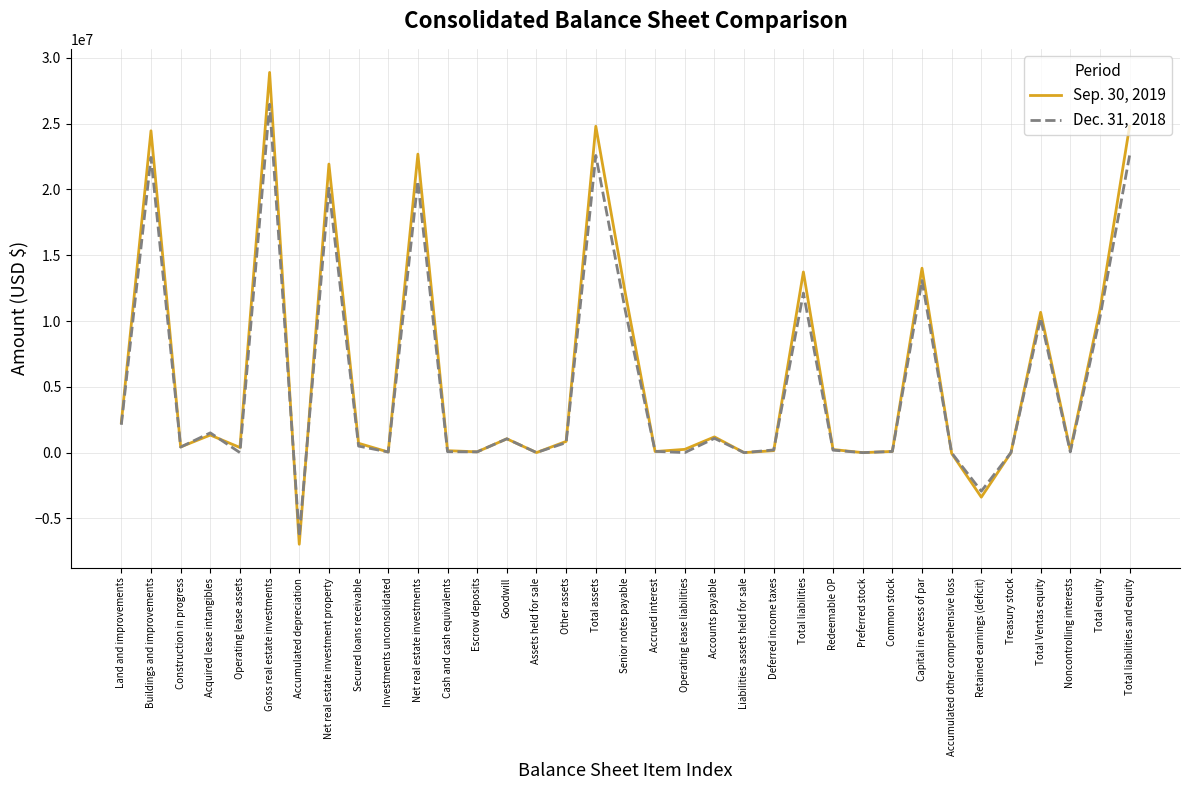

The value of Sep. 30, 2019 at Total equity is 10835909. True or false?

True